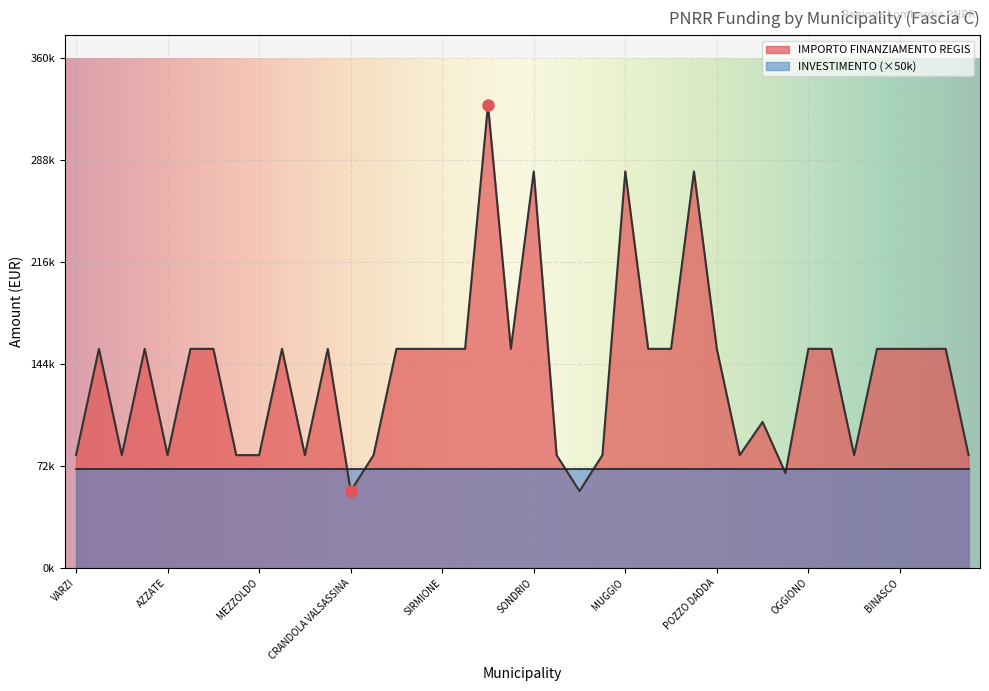

True or false: the data shows 155234 at DELLO.

True